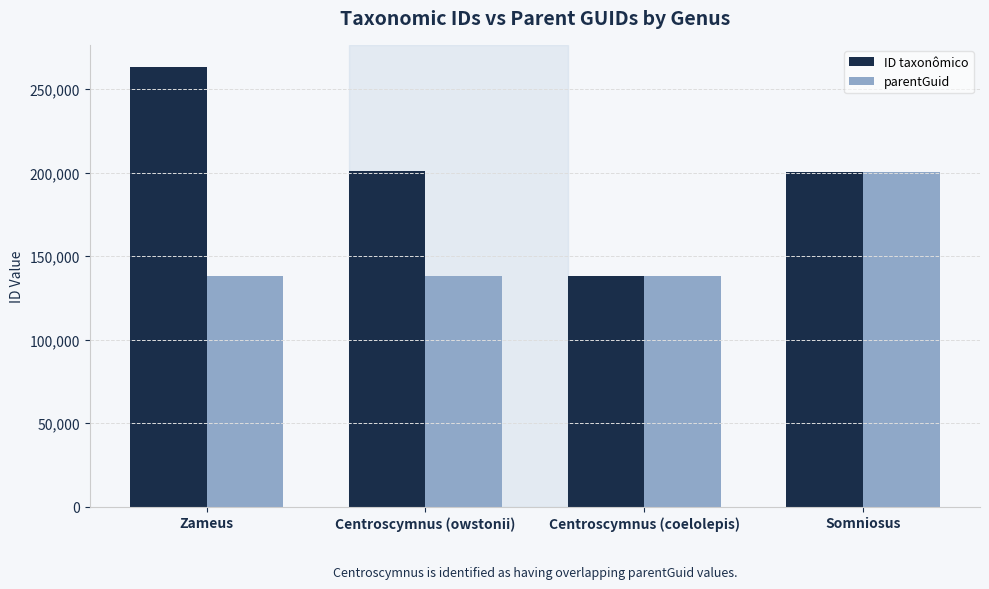

At how many categories does at least one series exceed 193665?

3